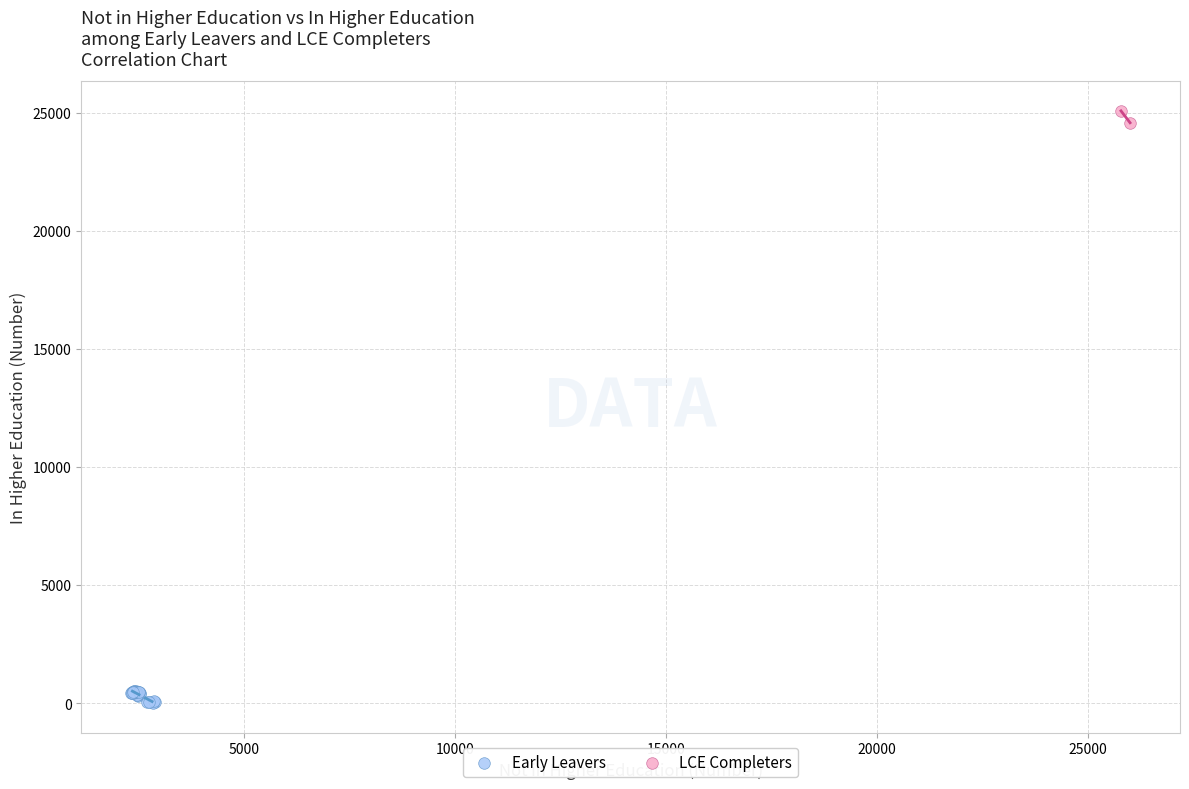

Which series reaches the maximum Y coordinate?

LCE Completers